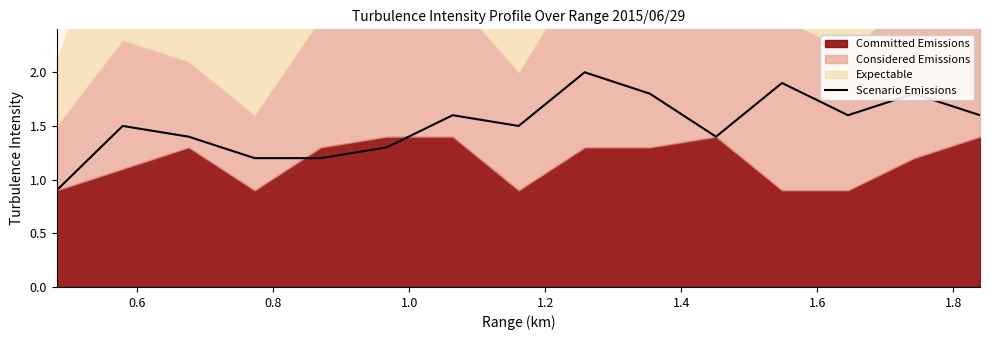

What is the value of the 13th point from the left?

1.6